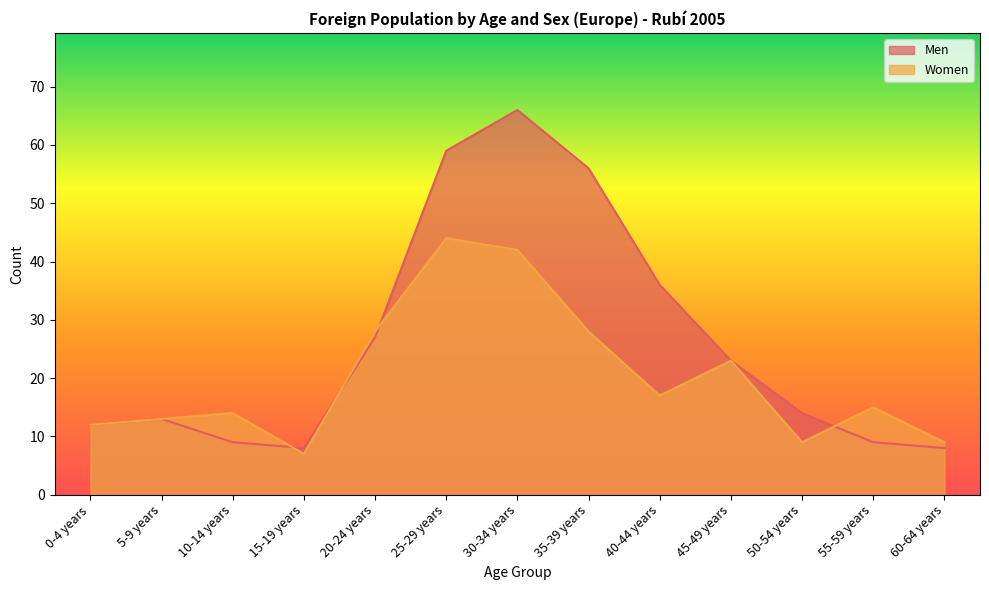

Where is Women nearest to the value 25?

45-49 years